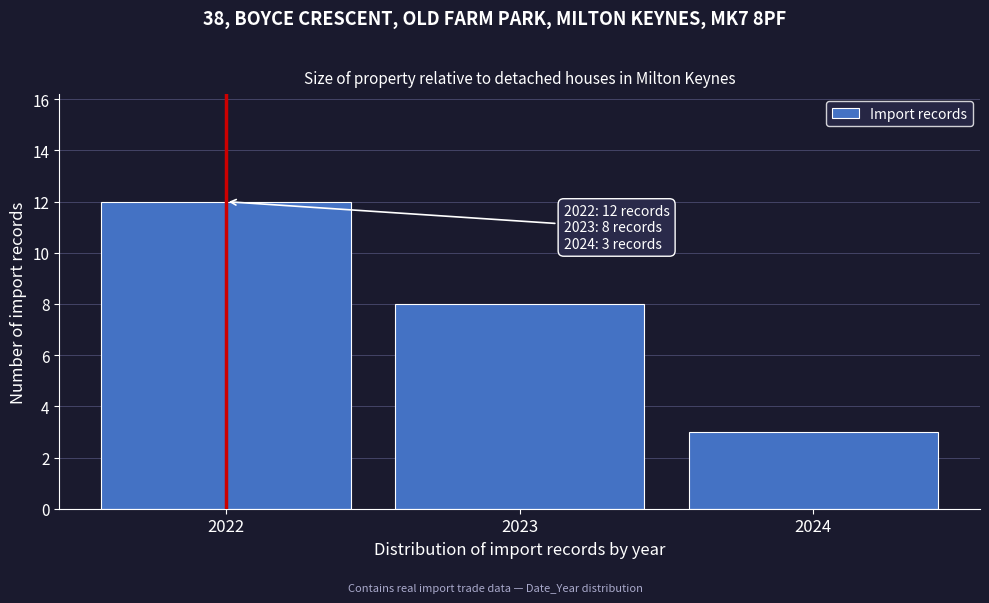

Over which range of the x-axis is the bar tallest?

2021.5 to 2022.5